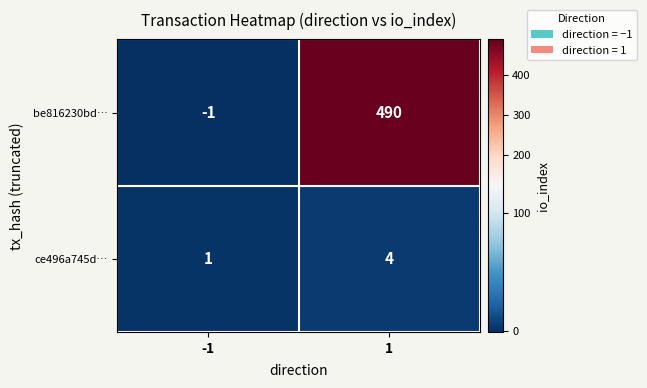

Reading left to right, list all the values displayed in this chart.

be816230bd…: -1=-1	1=490
ce496a745d…: -1=1	1=4